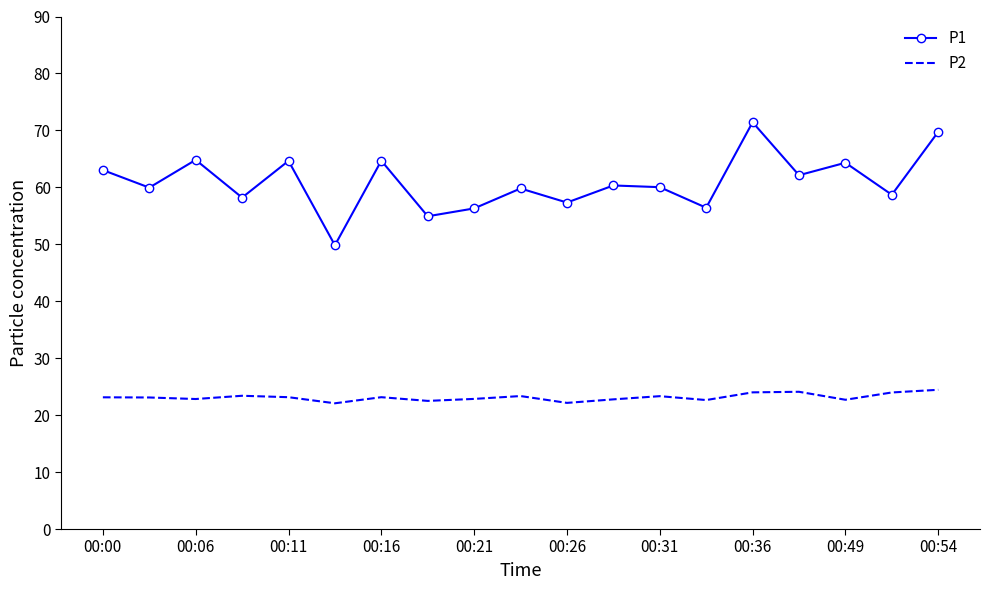

What is the difference between the maximum and minimum values in the P2 series?

2.4